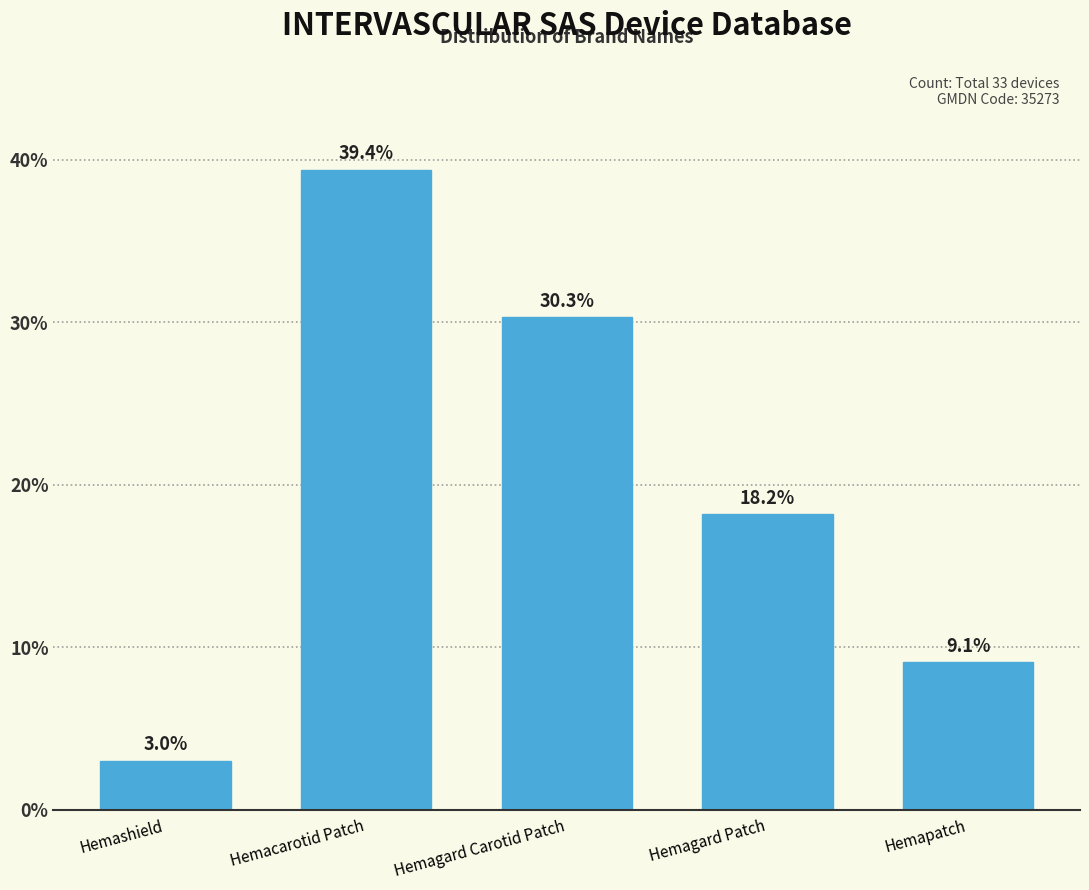

Reading right to left, list all the values displayed in this chart.

Hemapatch=9.1	Hemagard Patch=18.2	Hemagard Carotid Patch=30.3	Hemacarotid Patch=39.4	Hemashield=3.0